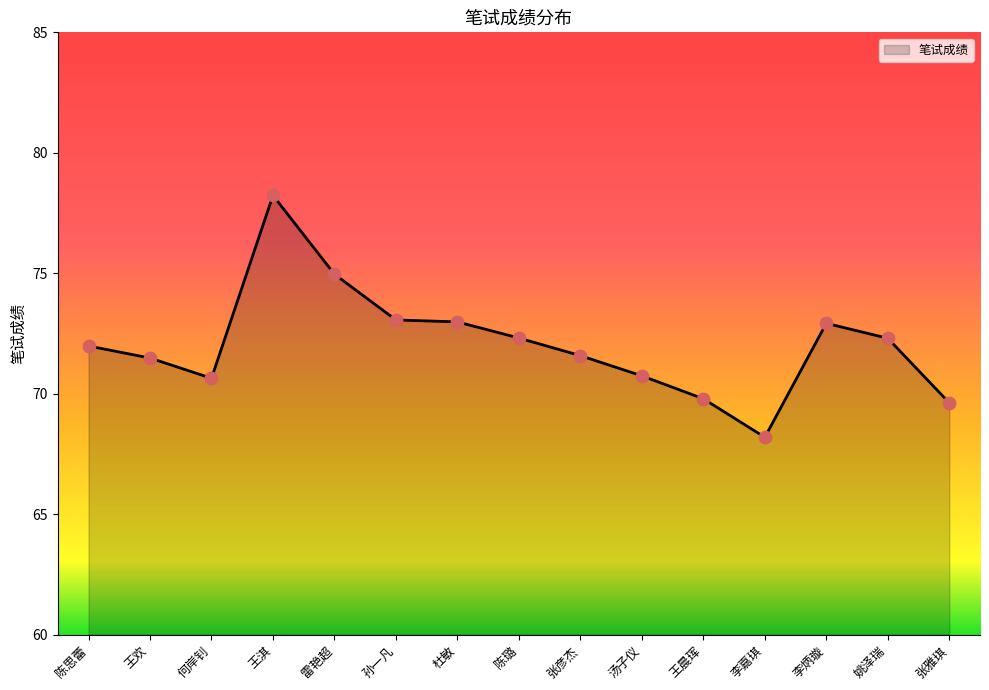

What is the ratio of the value at 李炳璇 to the value at 孙一凡?

1.0